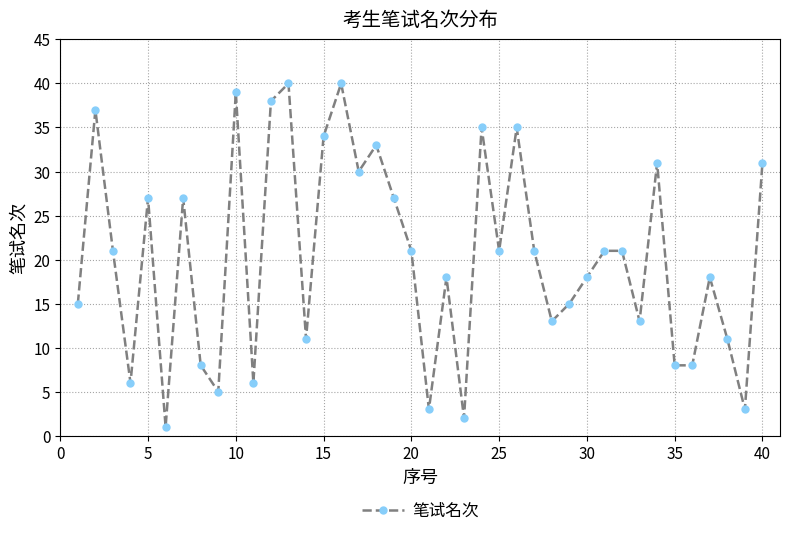

What is the value of the 19th point from the left?

27